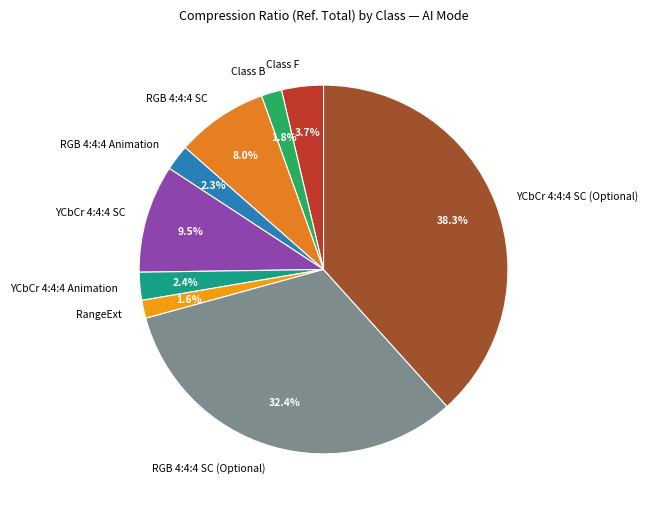

Which category has the biggest portion of the pie?

YCbCr 4:4:4 SC (Optional)